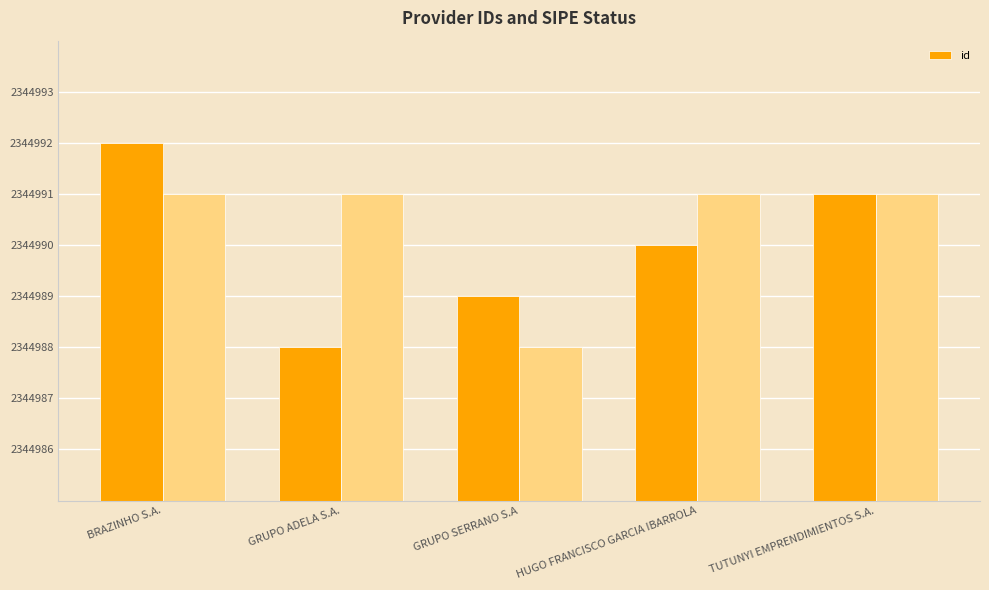

What is the difference between the second highest and minimum values in the id series?

3